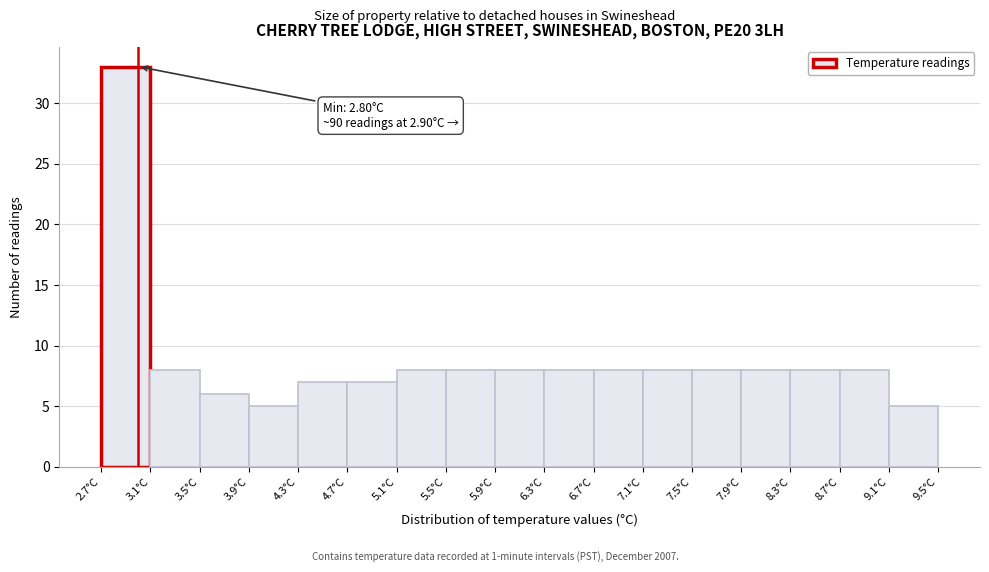

Which range on the x-axis has the tallest bar?

2.7 to 3.1